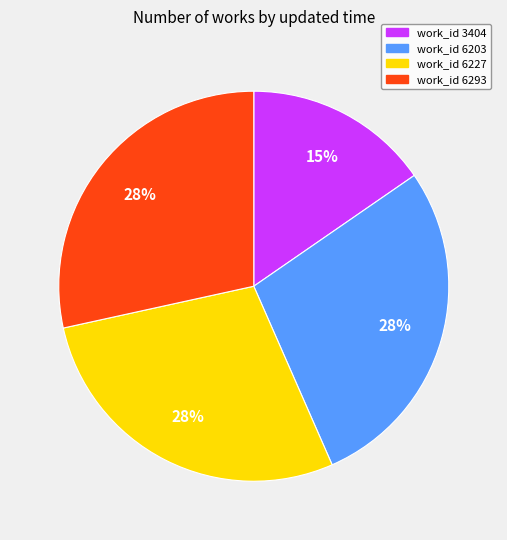

Is there a majority slice in this chart?

No